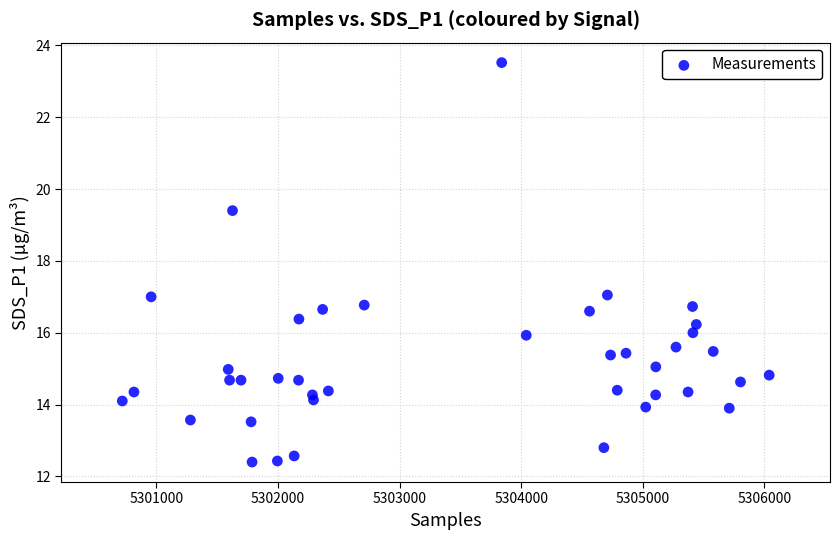

What is the range of X values (max minus min)?

5318.0